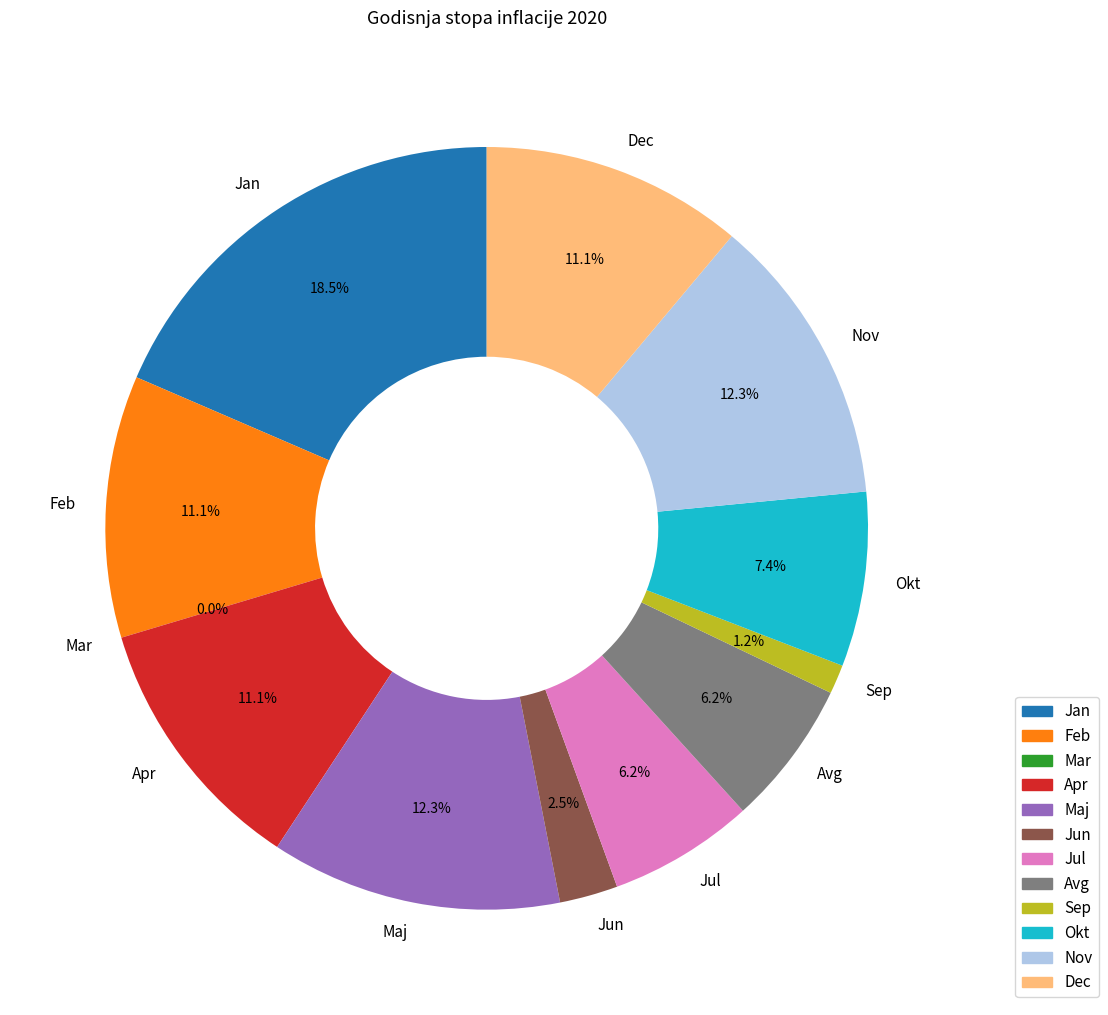

Which category has the smallest portion of the pie?

Mar